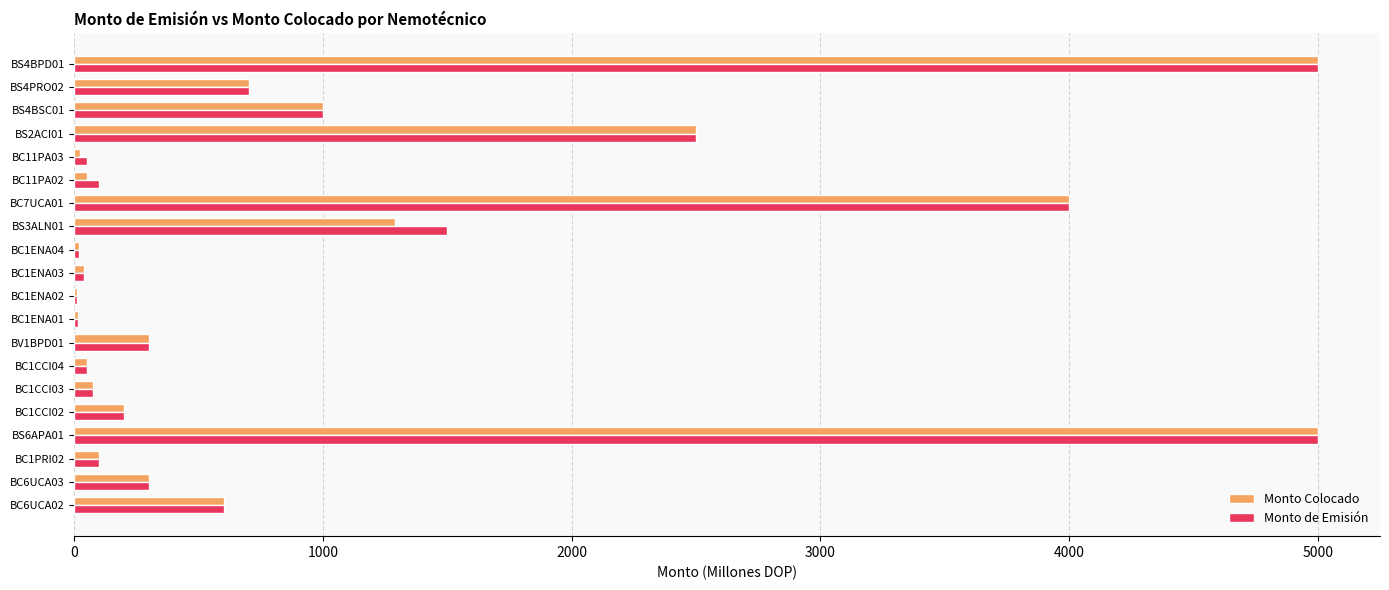

What is the sum of all Monto Colocado values?

21273.4